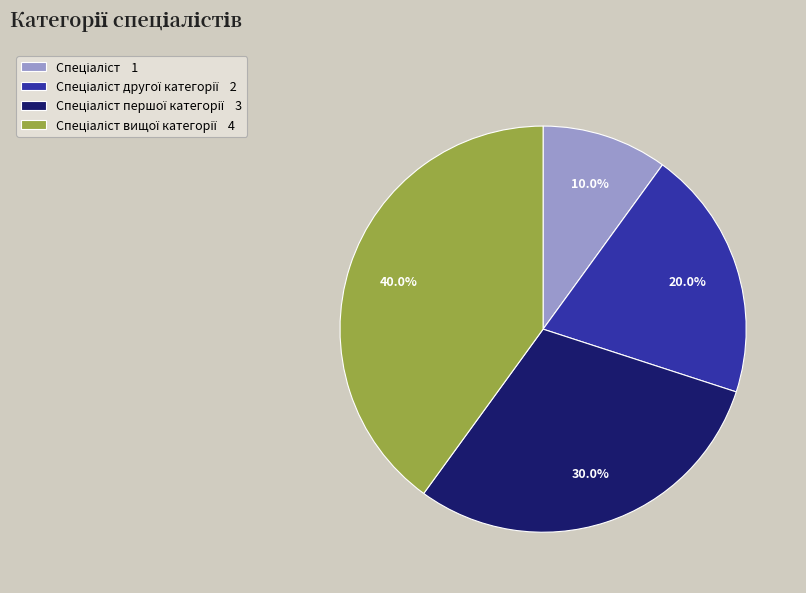

Is there any slice that represents more than half of the pie?

No